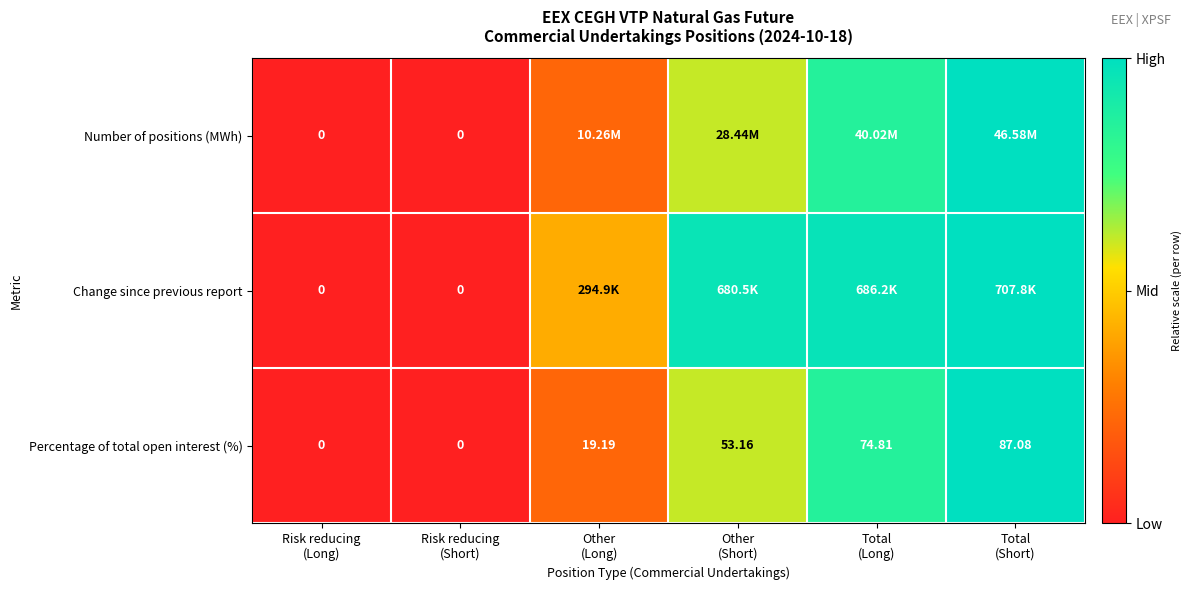

At which label is Percentage of total open interest (%) closest to 0?

Risk reducing (Long)